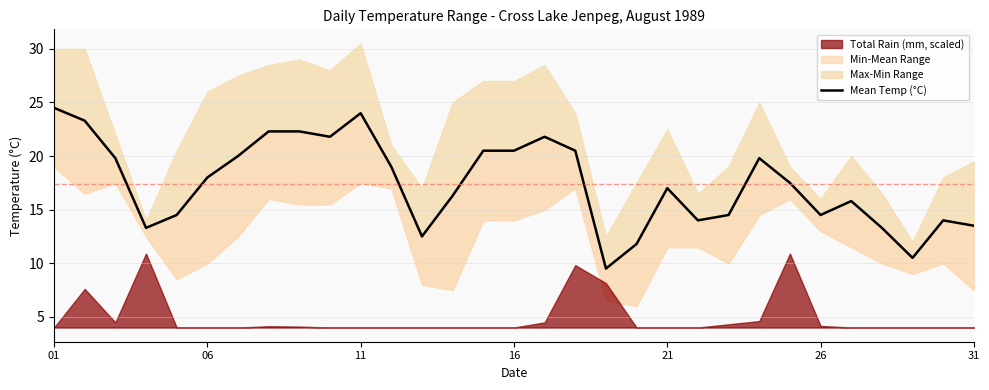

What is the label of the 5th point from the left?

21